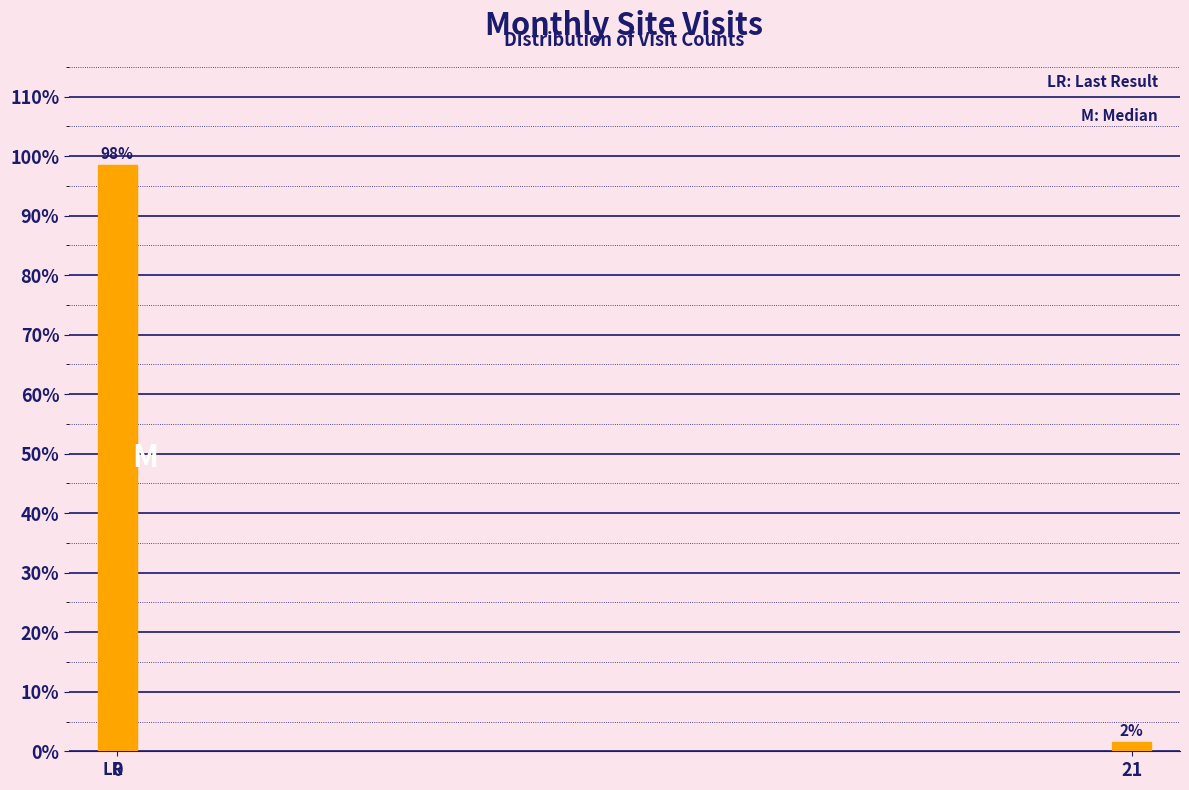

The value at 0 is 21.2. True or false?

False